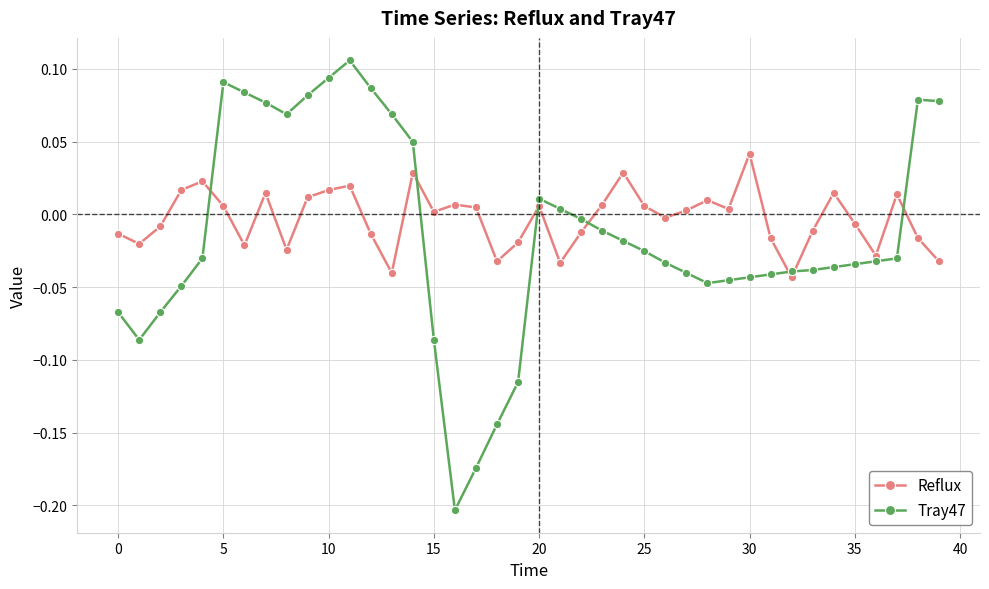

Count the number of categories in the chart.

40